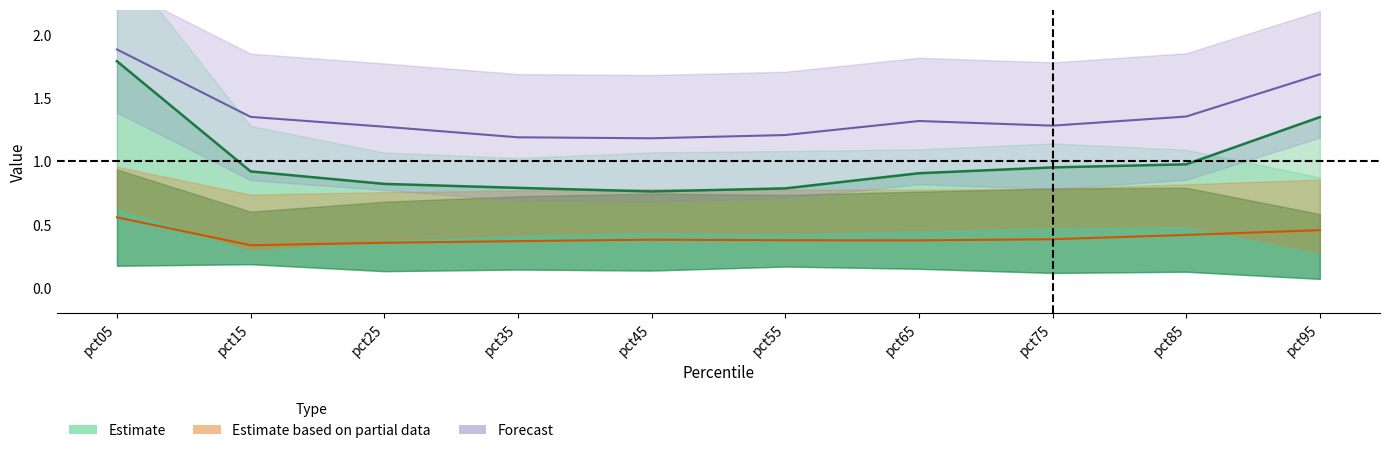

Is this an area chart (filled region under the line)?

No